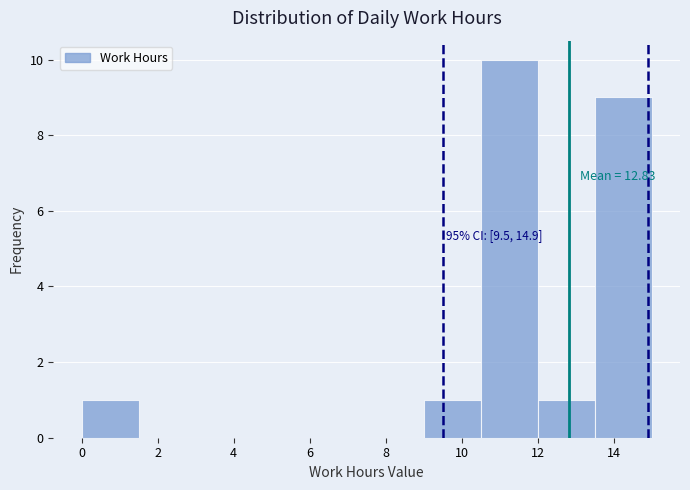

Over which range of the x-axis is the bar tallest?

10.5 to 12.0